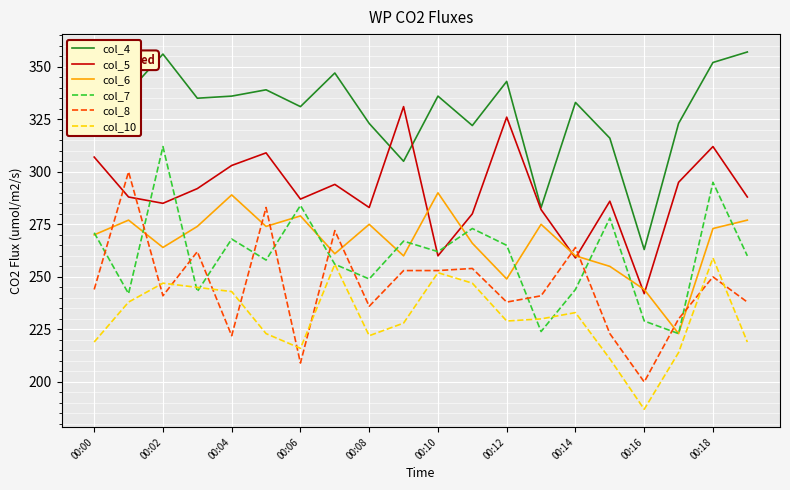

Which series has the largest range (max minus min)?

col_8